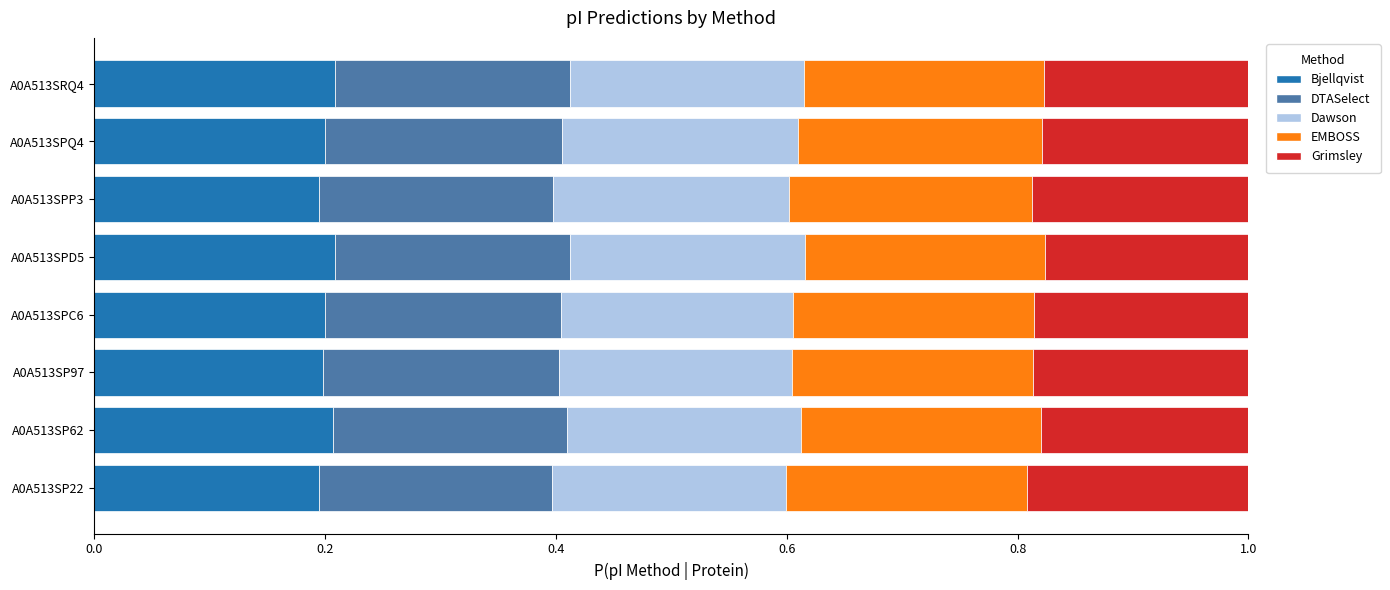

True or false: Bjellqvist has a value of 0.1 at A0A513SPQ4.

False